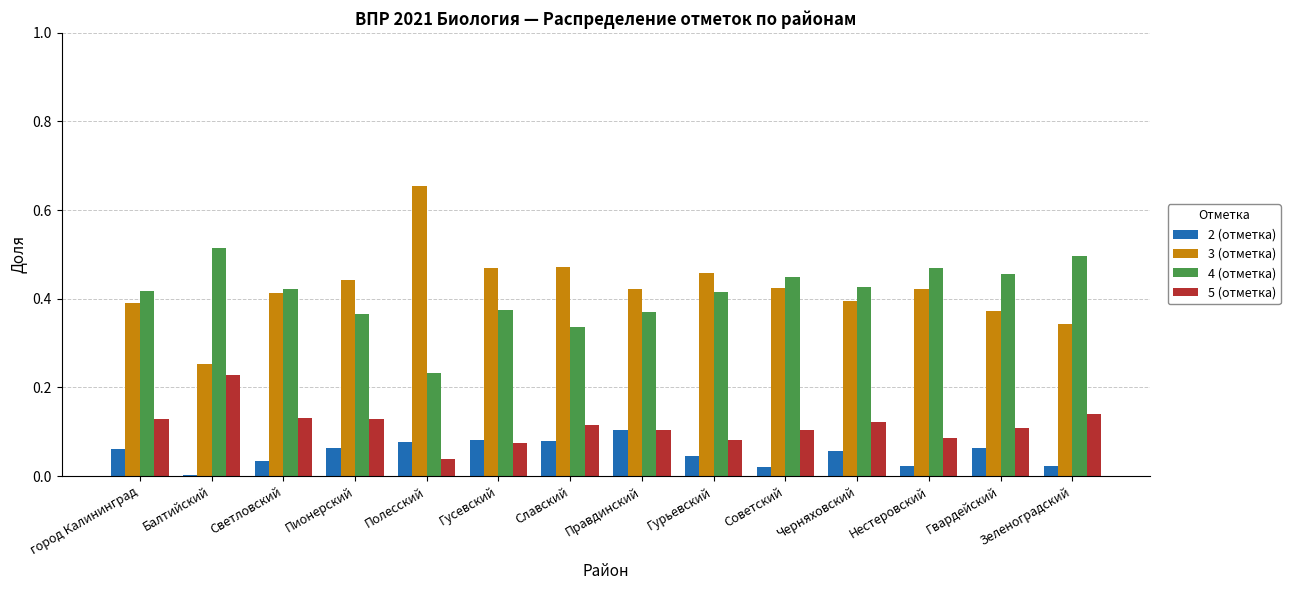

How many bars are there in total?

56